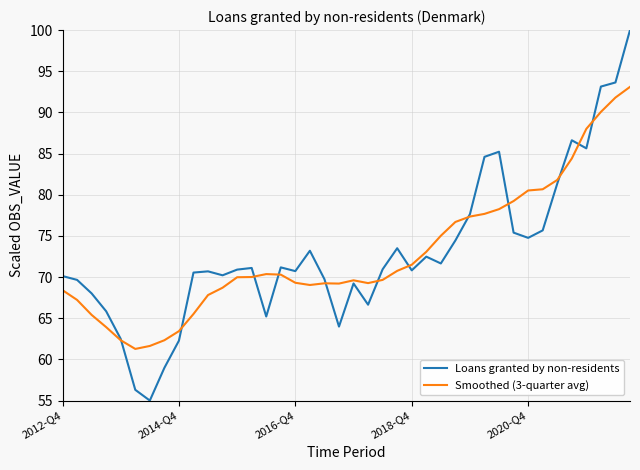

Which series has the widest spread of values?

Loans granted by non-residents